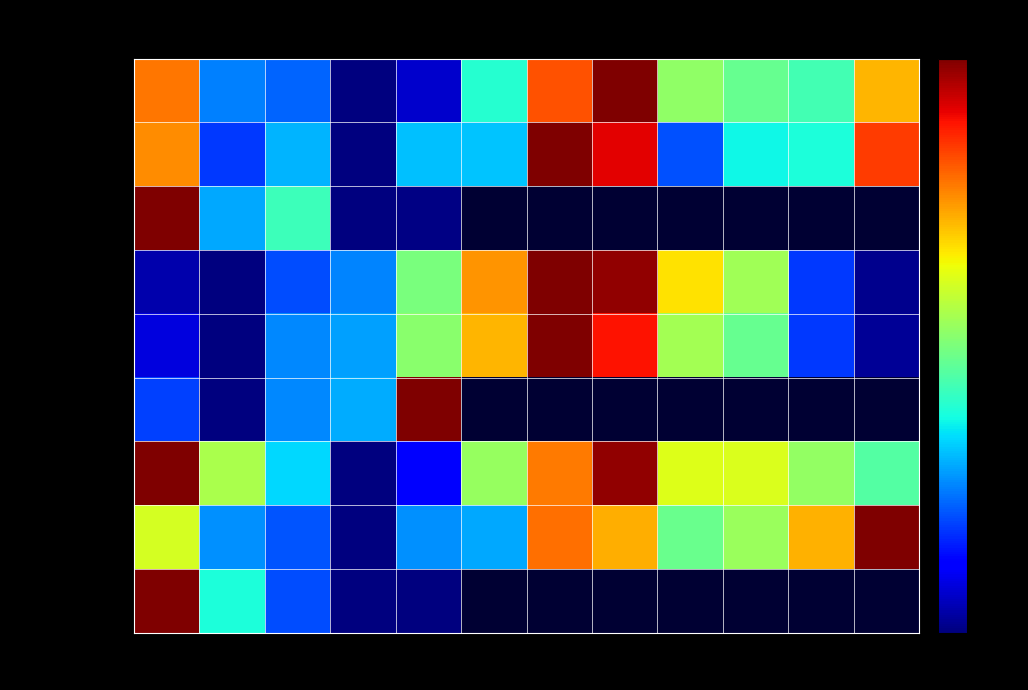

Which has a higher value, Mar or Dec?

Dec